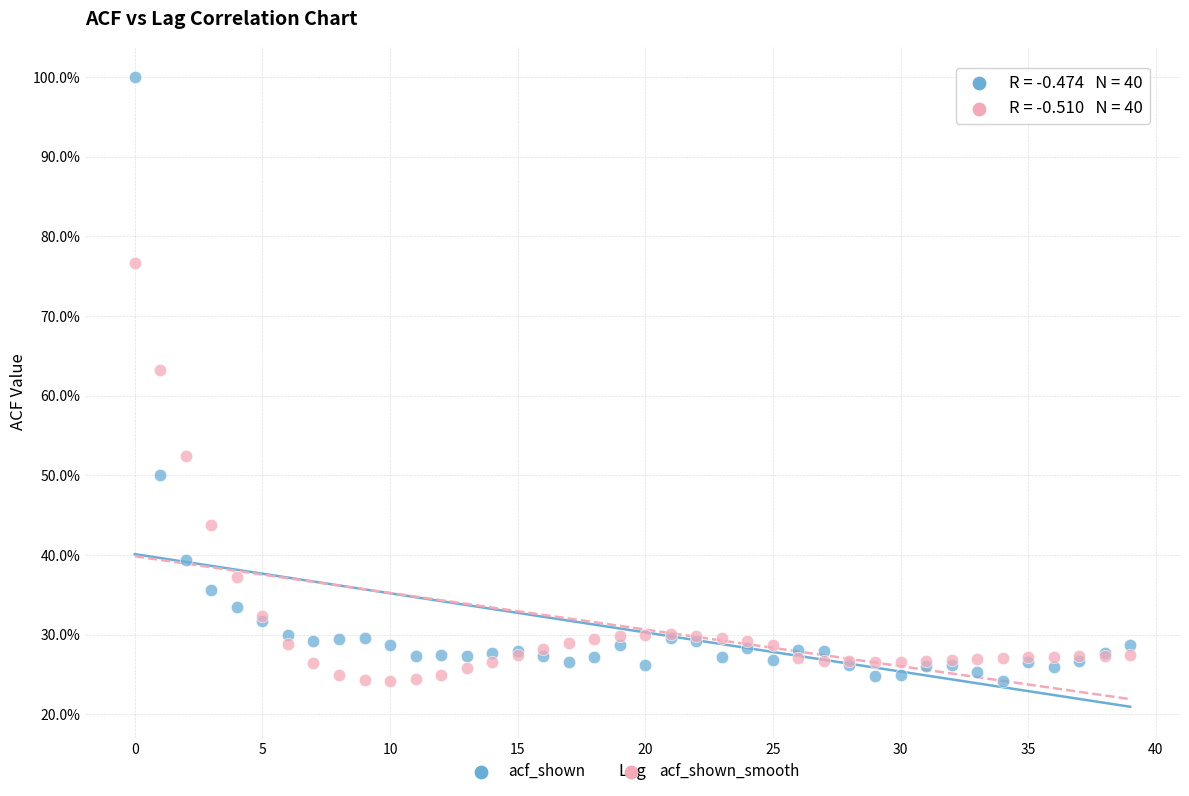

What are all the series names shown in the legend?

acf_shown, acf_shown_smooth